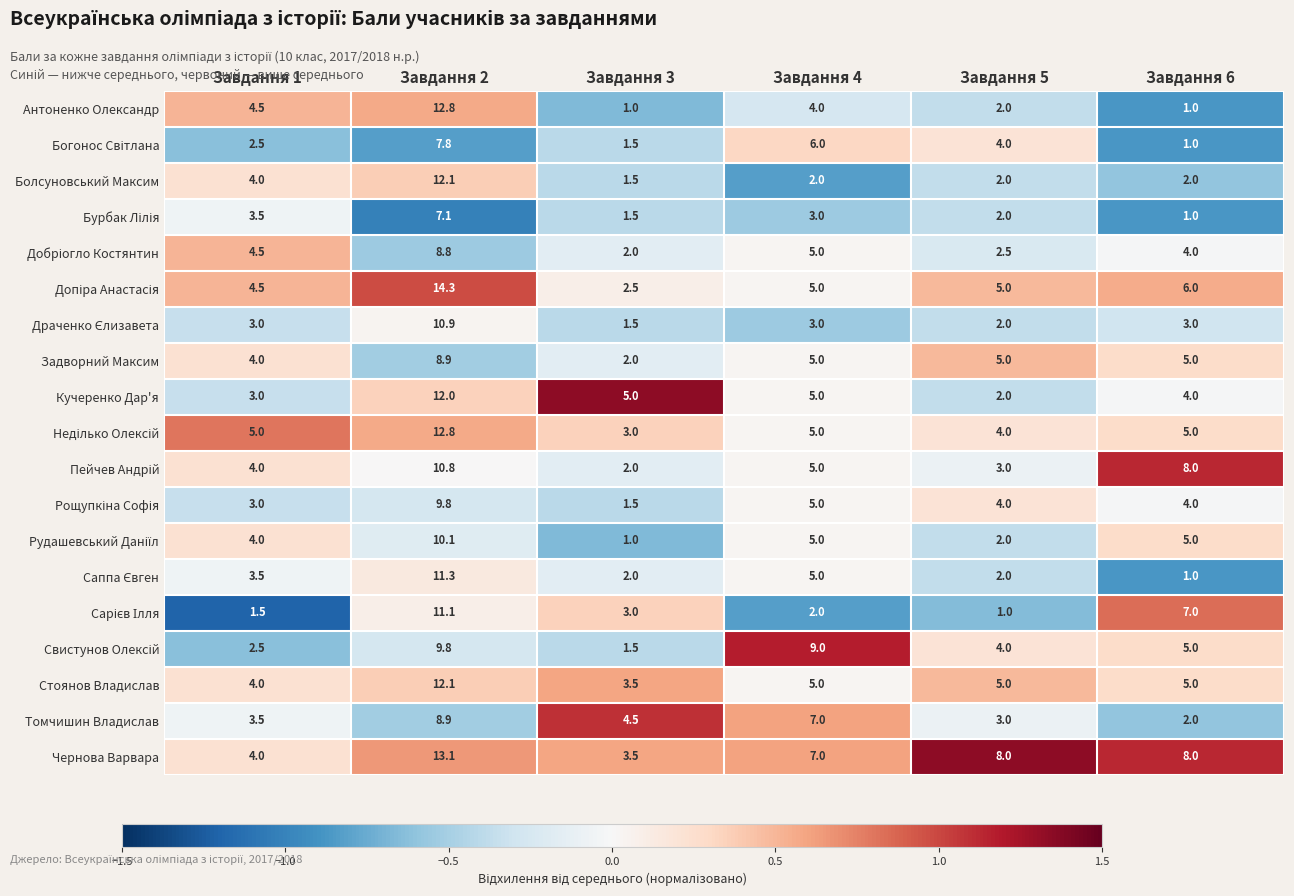

What is the difference between the highest and lowest values at Завдання 2?

7.2